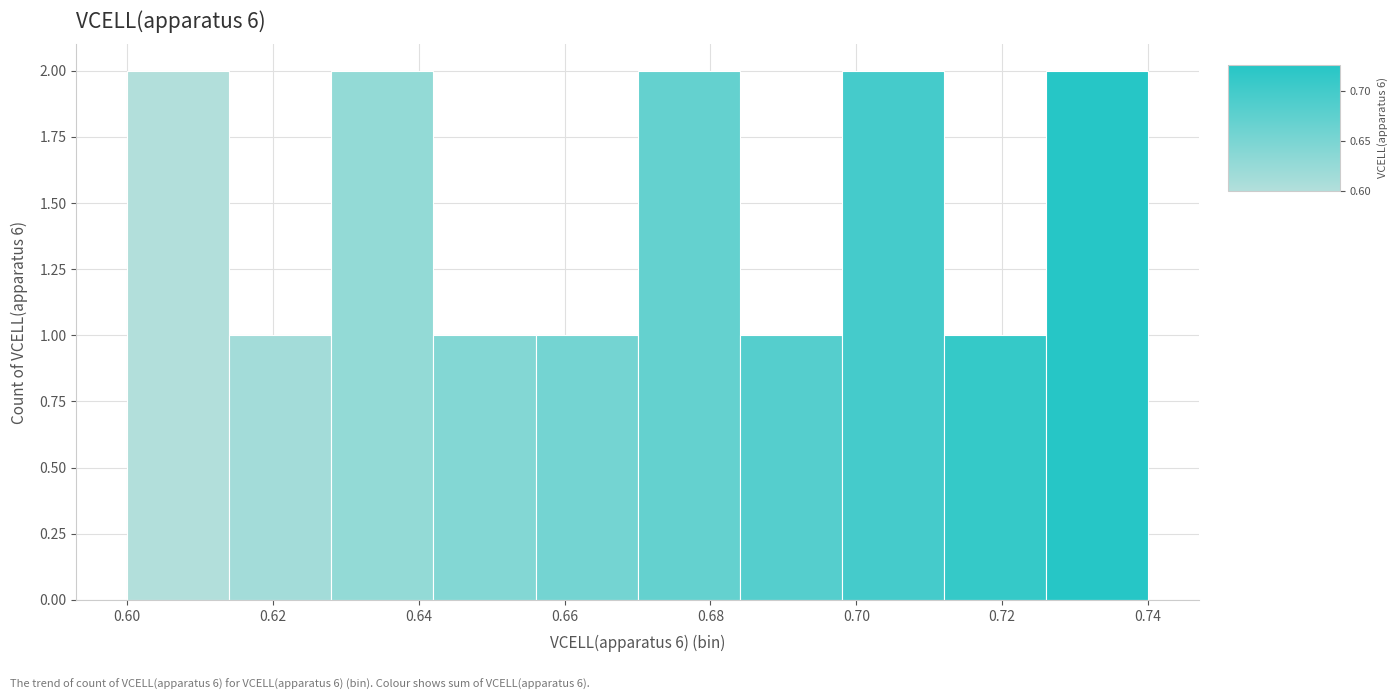

Reading left to right, transcribe this chart: for each bar, give the range it covers on the x-axis and its height. The values are not printed on the chart, so give them approximately, as read against the axis.

0.600 to 0.614: 2
0.614 to 0.628: 1
0.628 to 0.642: 2
0.642 to 0.656: 1
0.656 to 0.670: 1
0.670 to 0.684: 2
0.684 to 0.698: 1
0.698 to 0.712: 2
0.712 to 0.726: 1
0.726 to 0.740: 2